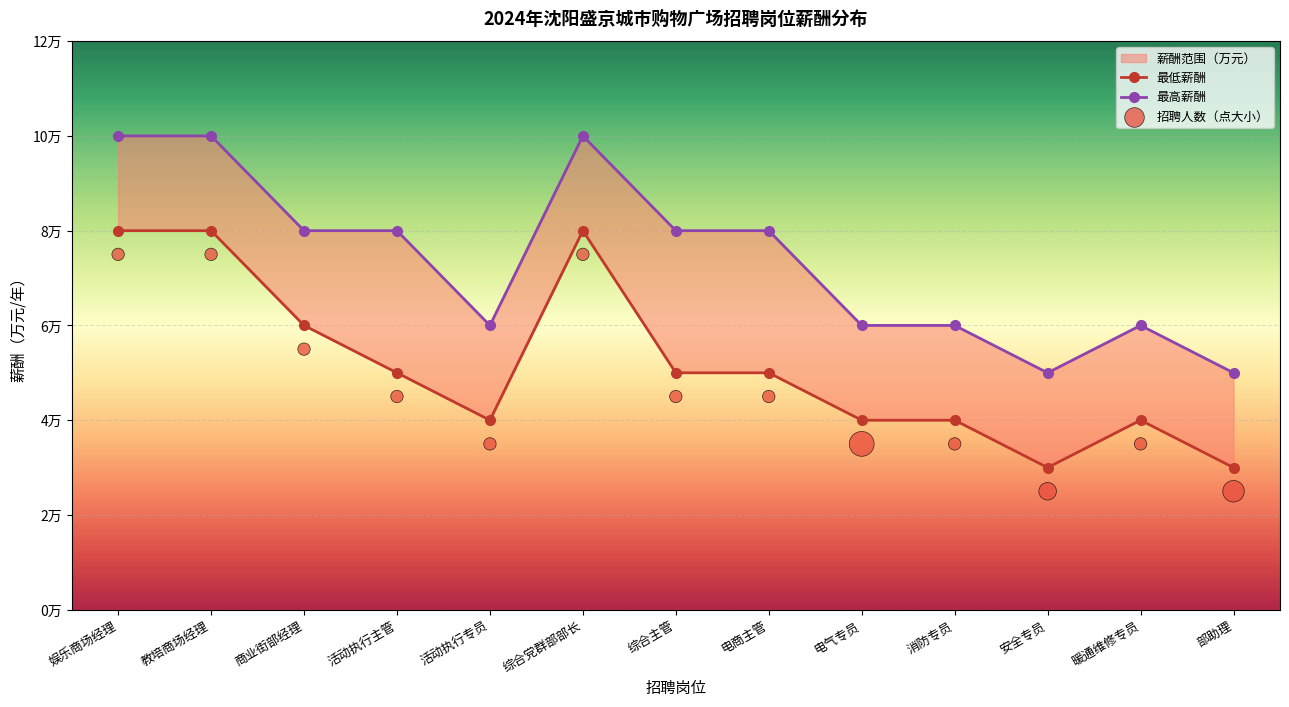

Which series contains the highest Y value?

最高薪酬